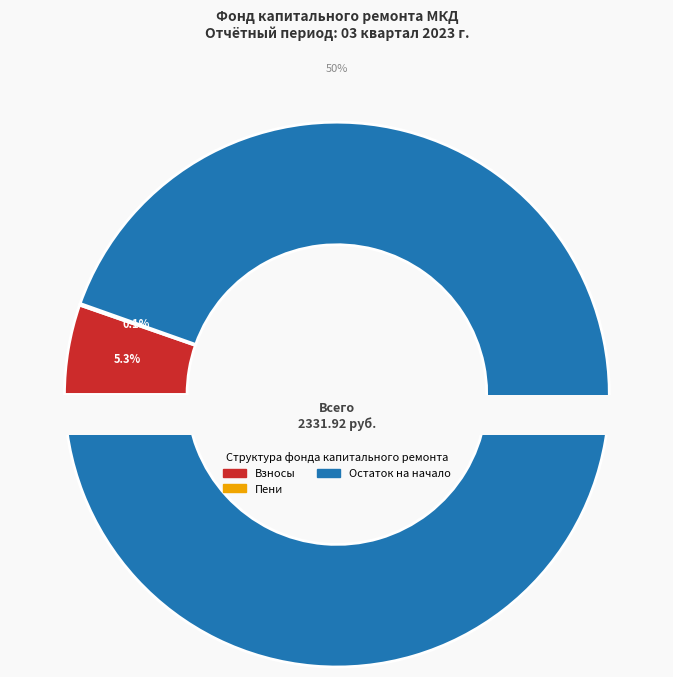

What is the largest slice in the pie chart?

Остаток на начало